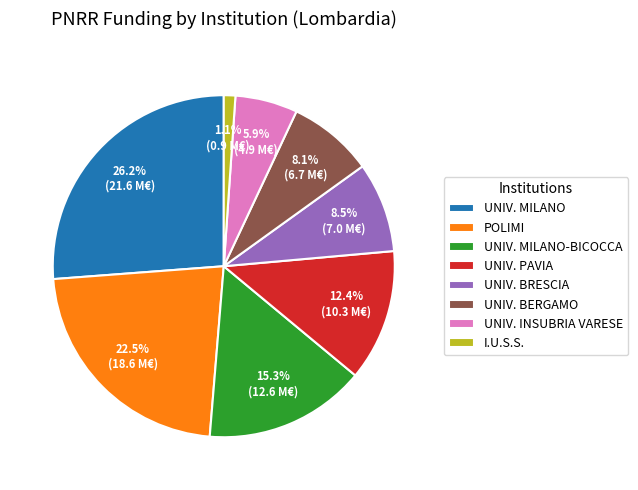

Is there a majority slice in this chart?

No